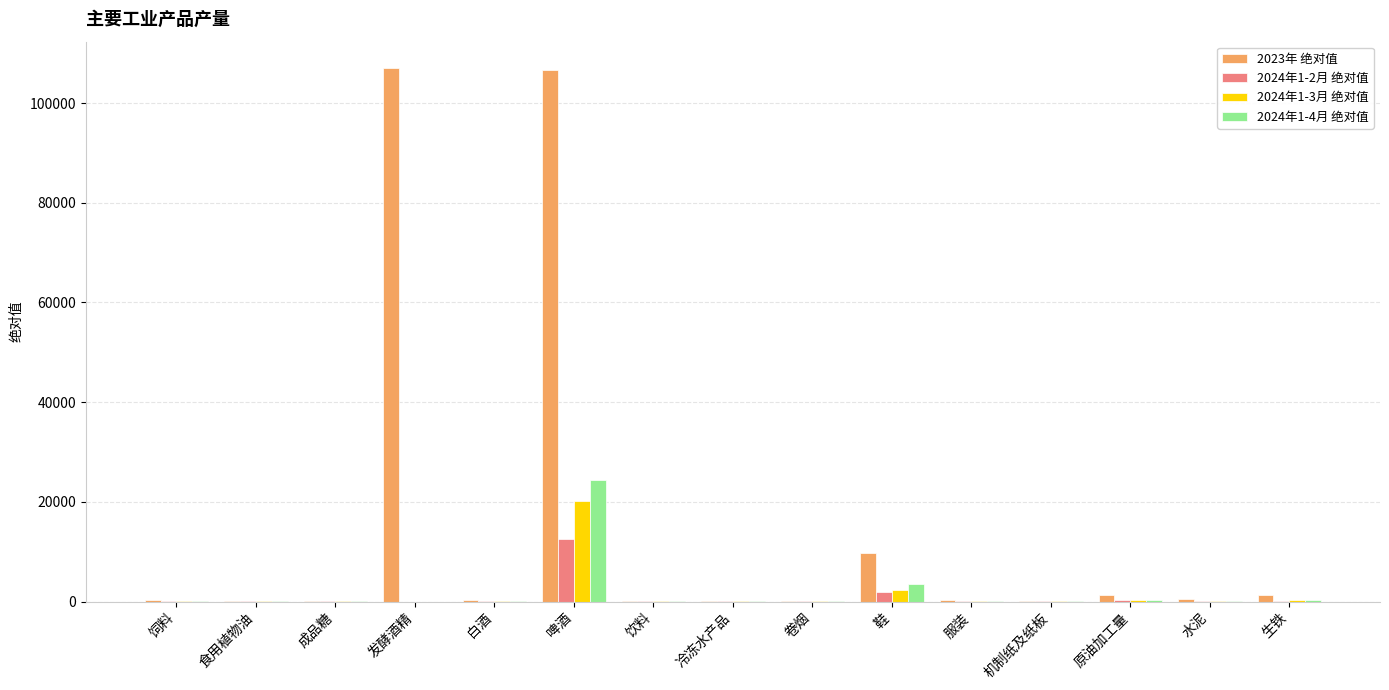

How many values in the 2024年1-2月 绝对值 series exceed 45?

8